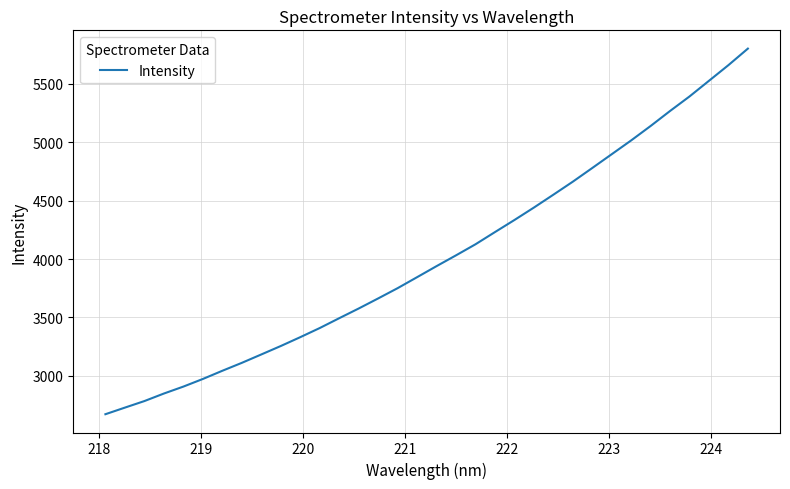

What is the minimum value shown in the chart?

2670.3